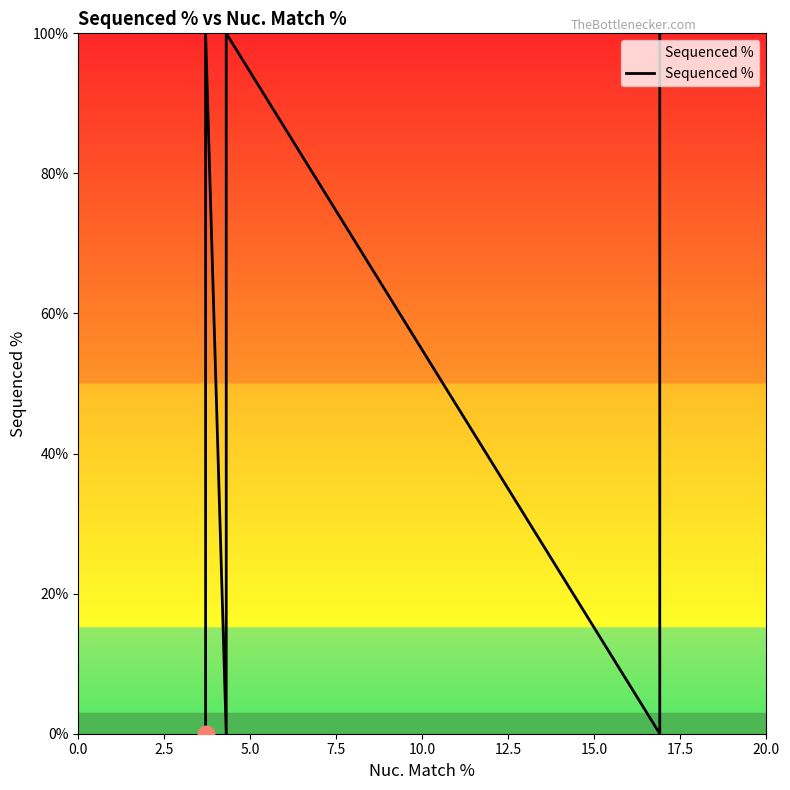

Count the values in the range 0 to 100.

9